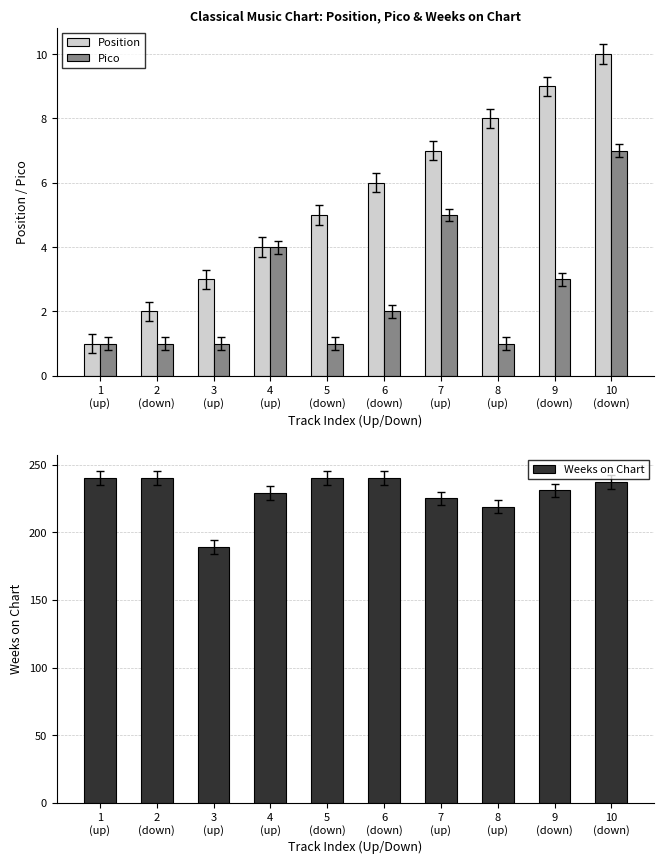

What is the total value across all series at 6
(down)?

248